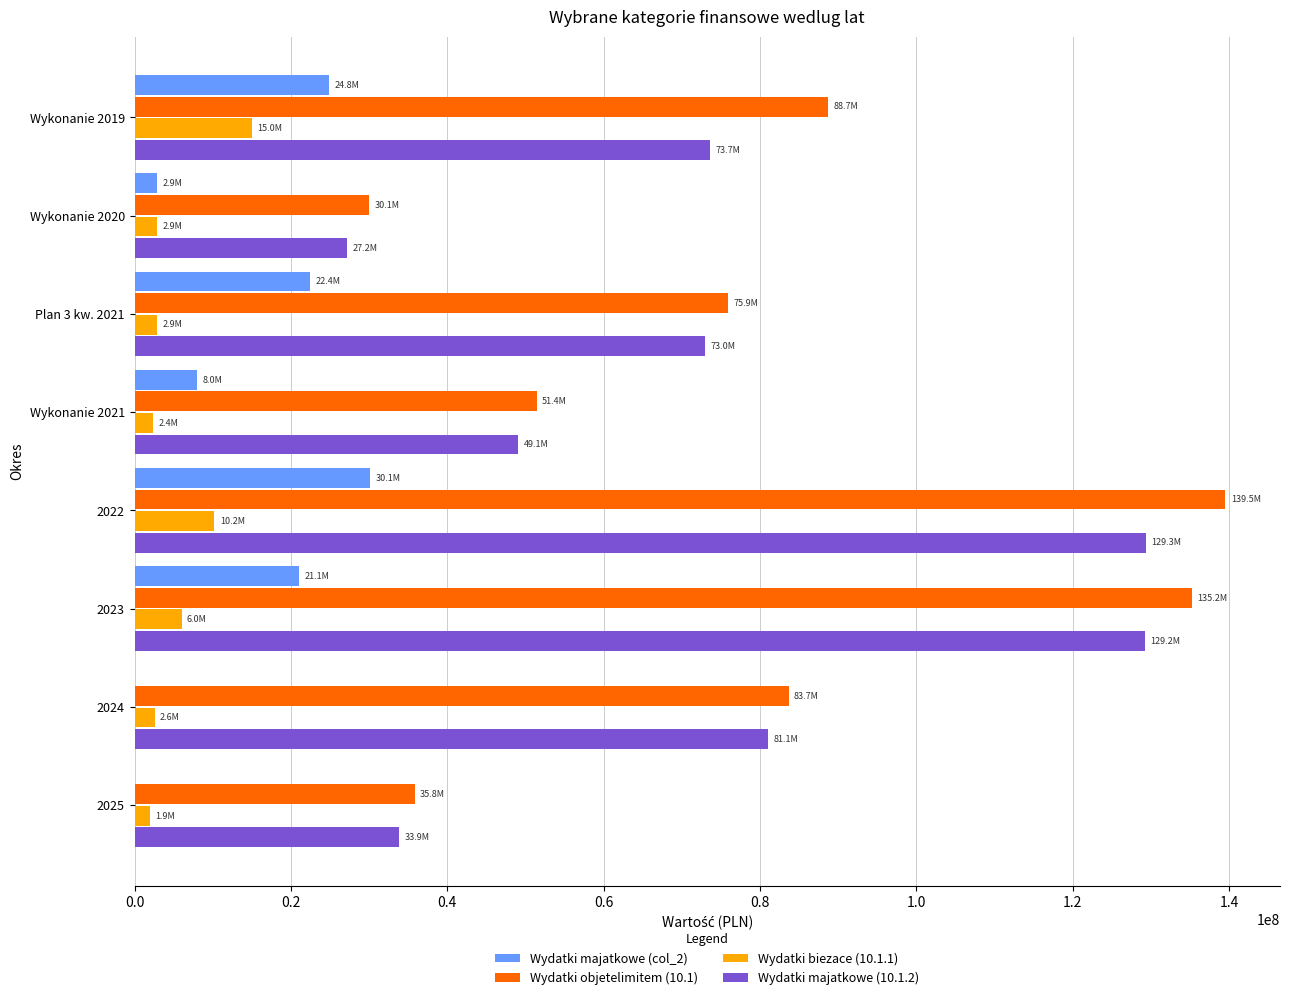

What is the total value across all series at 2023?

291526104.5